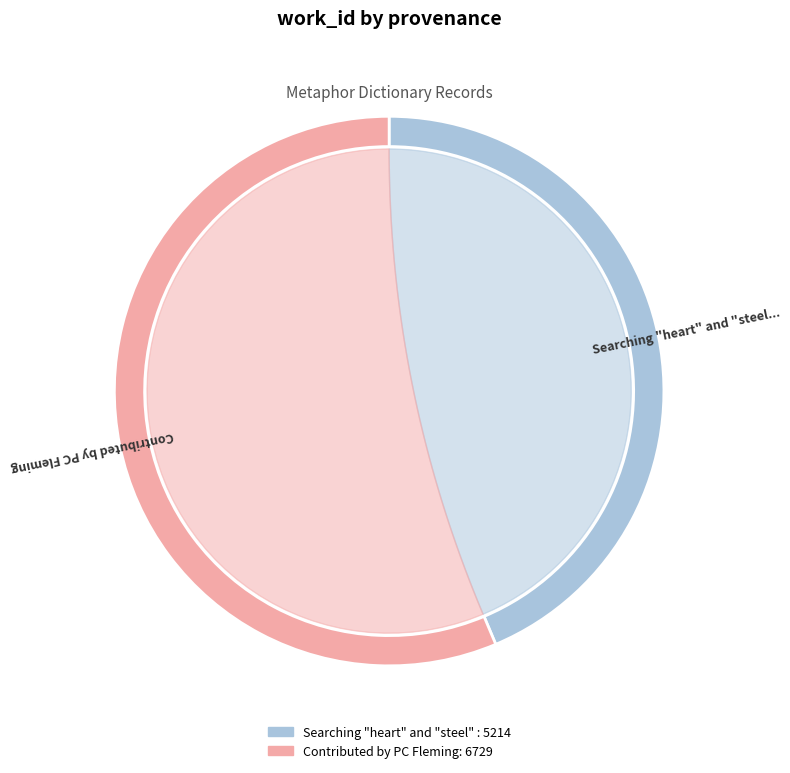

Which category has the smallest portion of the pie?

Searching "heart" and "steel" in HDIS